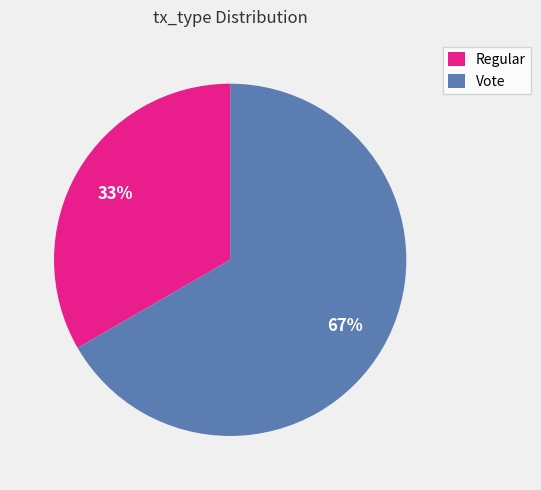

Rank the categories by value from lowest to highest.

Regular, Vote